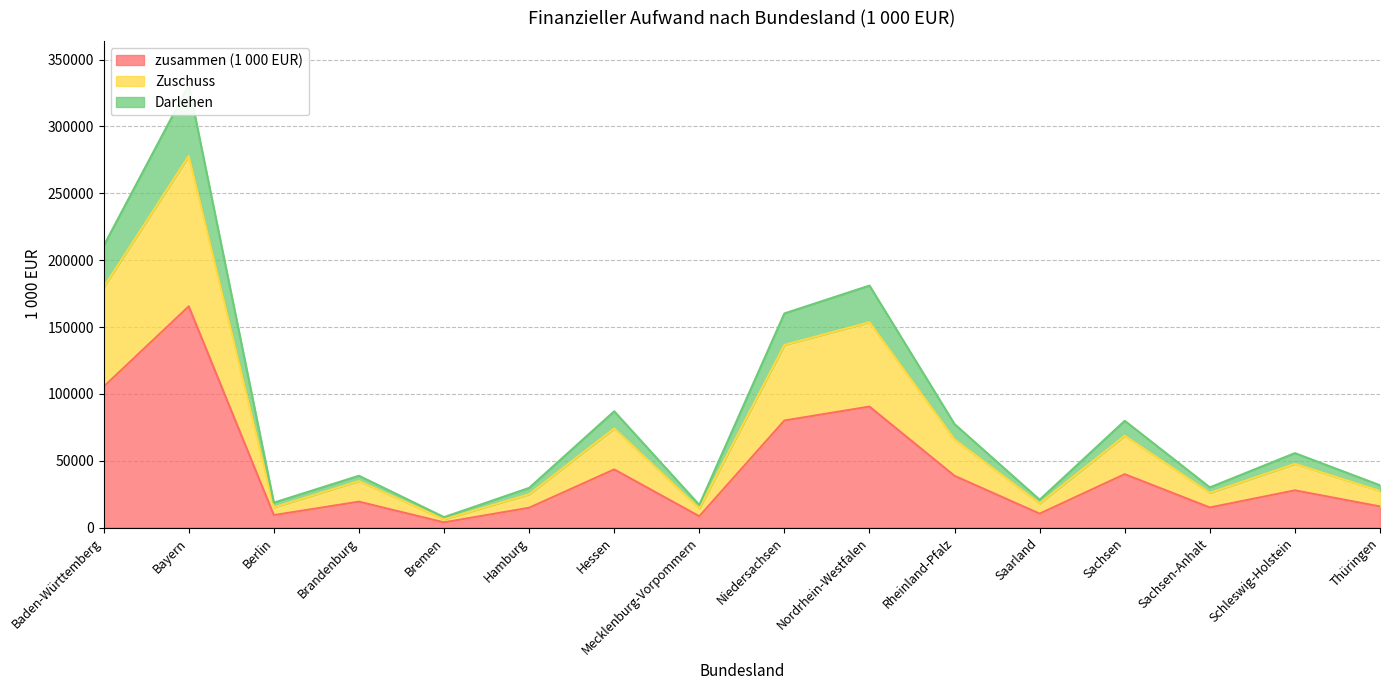

The zusammen (1 000 EUR) series shows 36783.7 at Niedersachsen. True or false?

False